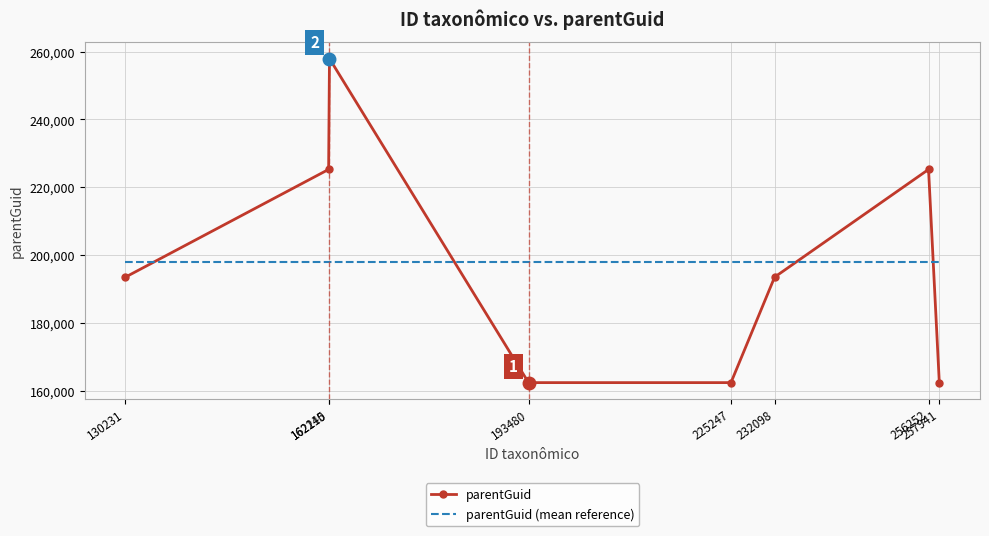

What is the highest value of the parentGuid series?

257941.0